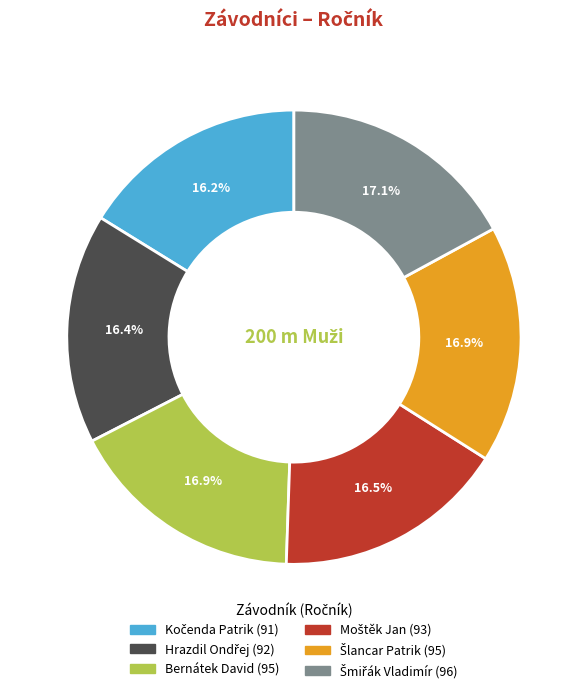

Is there any slice that represents more than half of the pie?

No